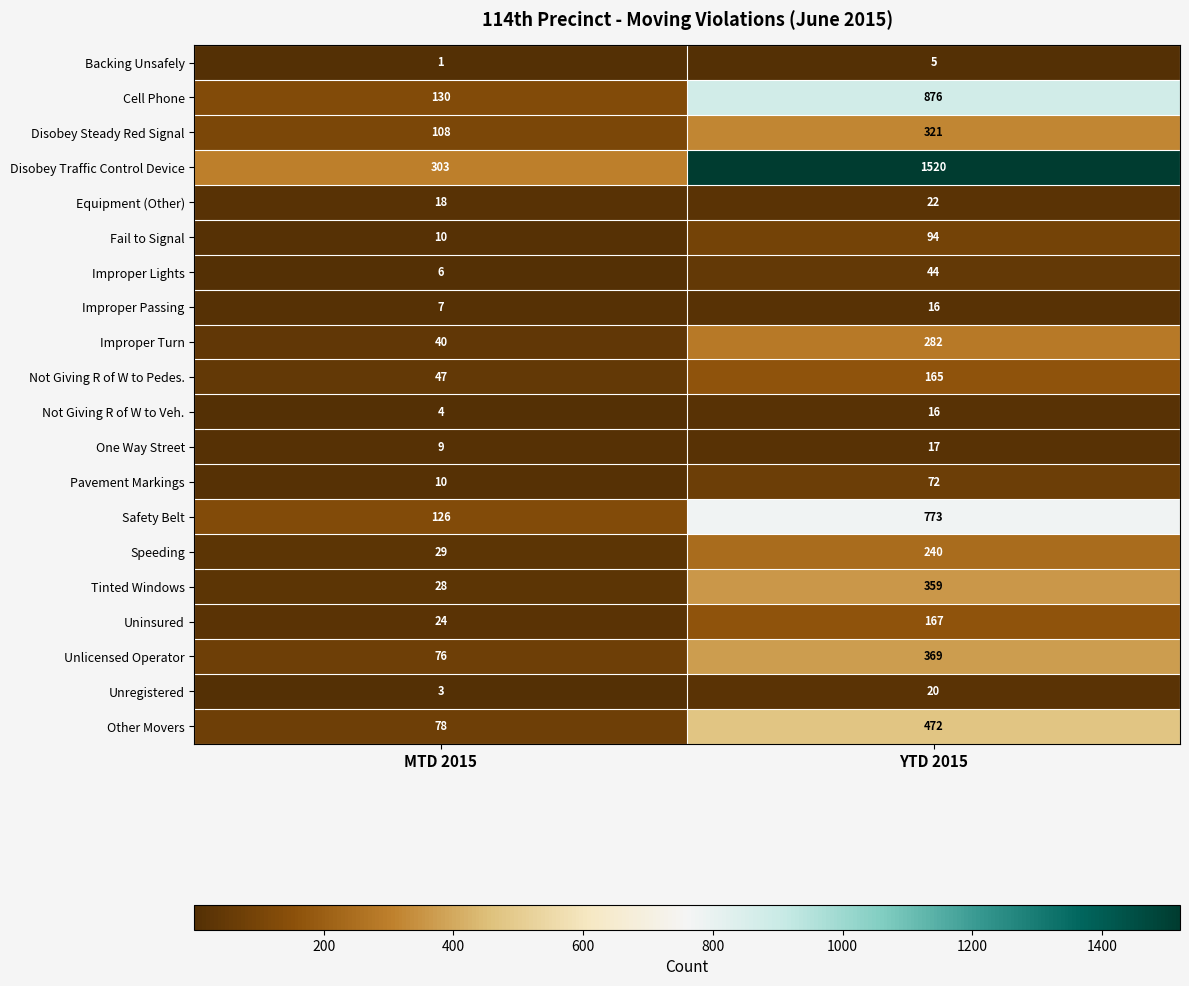

Count the number of data series in this chart.

20